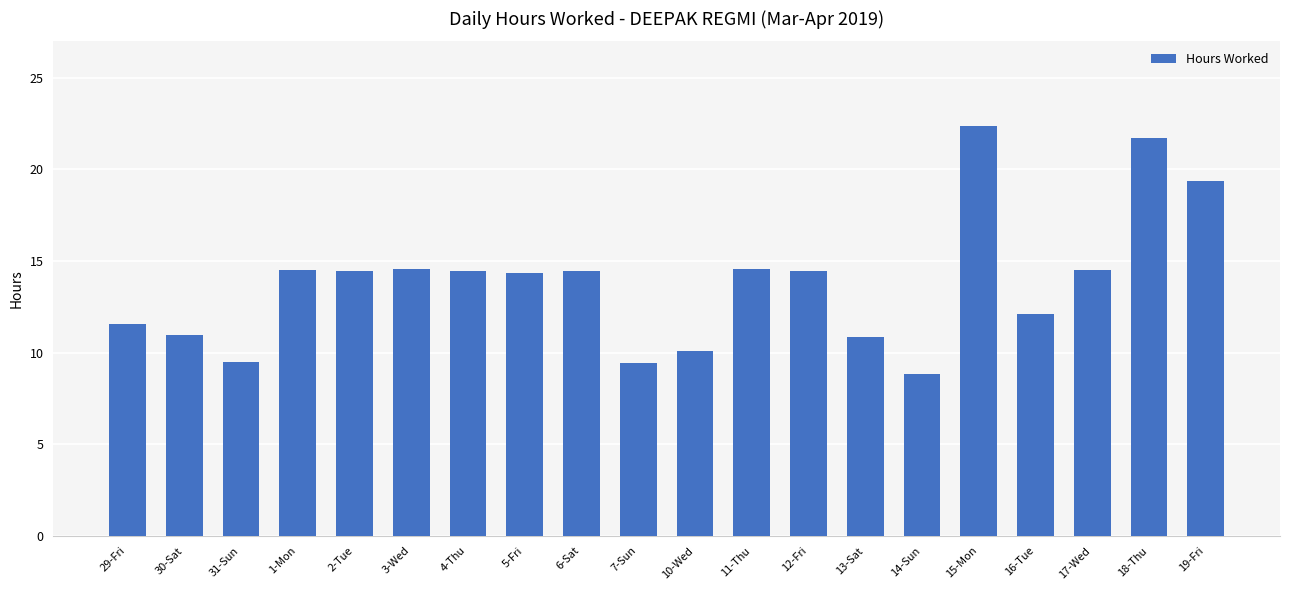

What is the ratio of the value at 1-Mon to the value at 7-Sun?

1.5